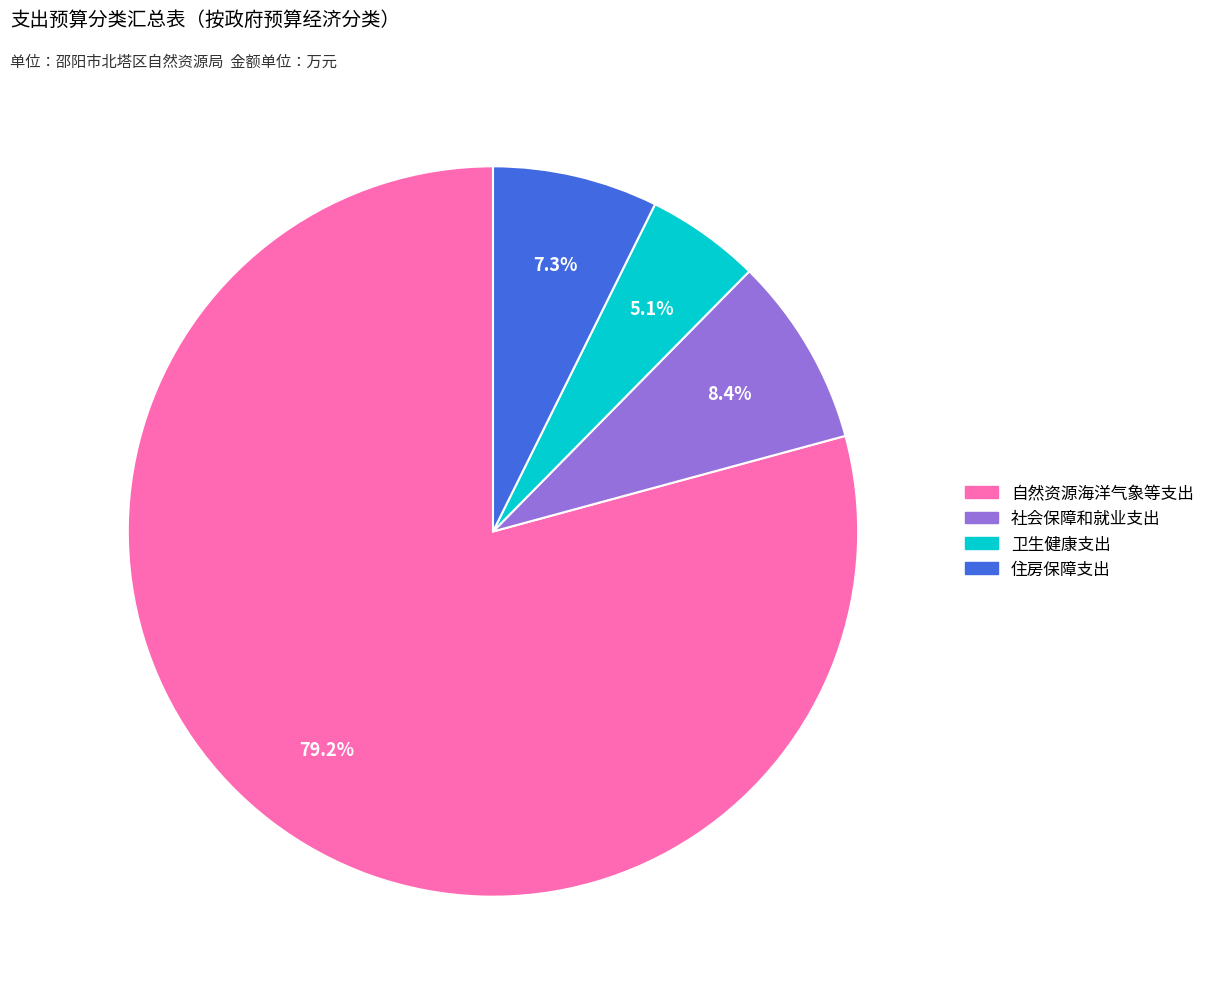

What percentage is the 住房保障支出 slice, to the nearest percent?

7%